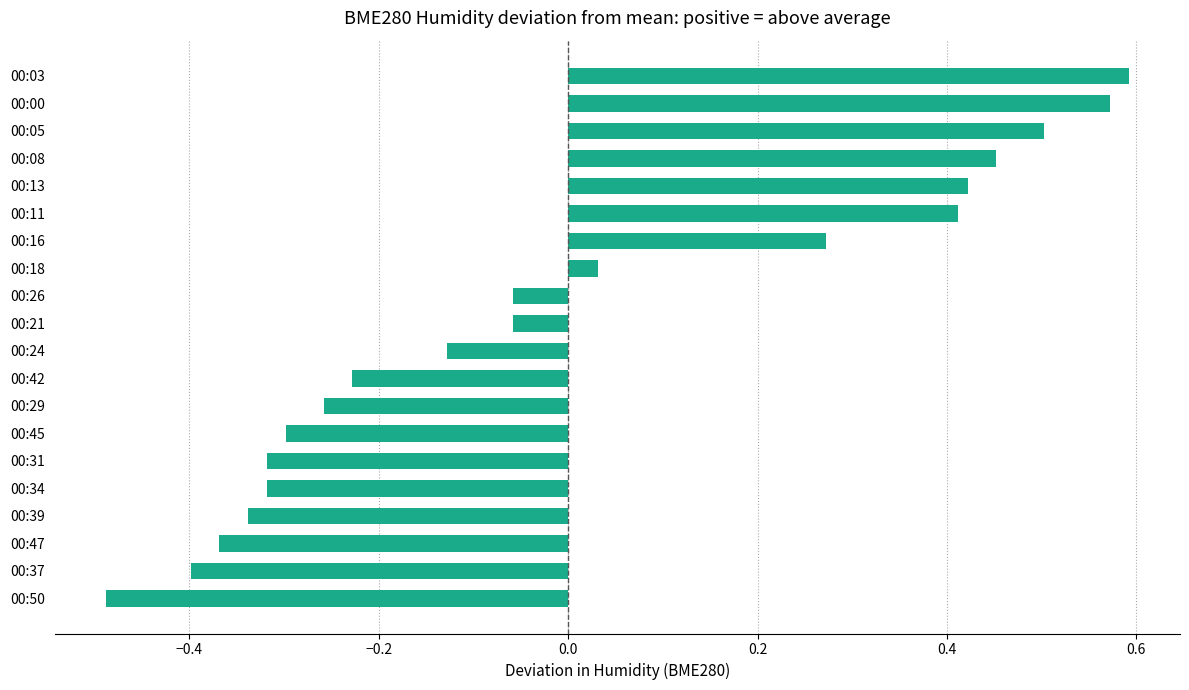

Which category has the lowest value across all series?

00:50